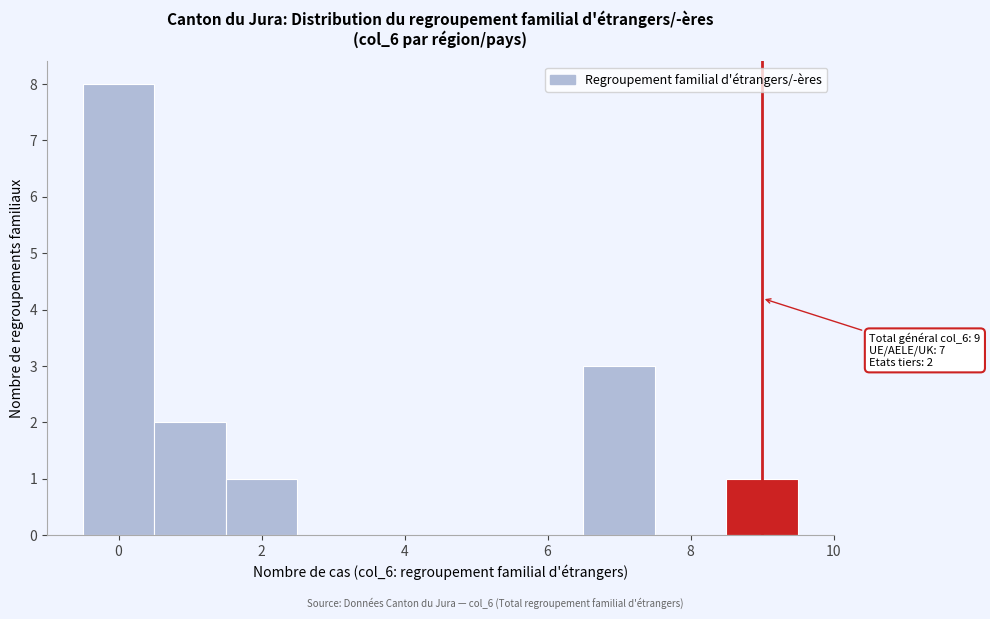

Which range on the x-axis has the tallest bar?

-0.5 to 0.5